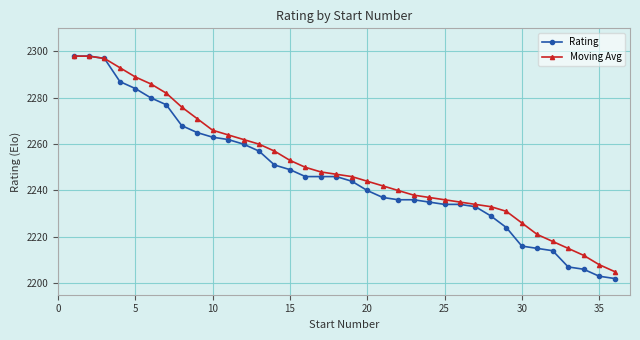

What is the average value of the Rating series?

2247